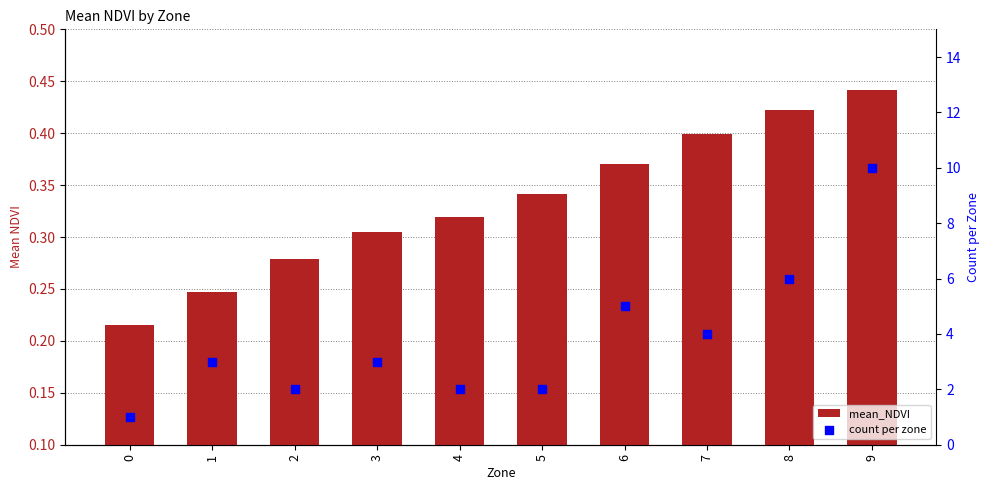

Which series contains the highest Y value?

count per zone